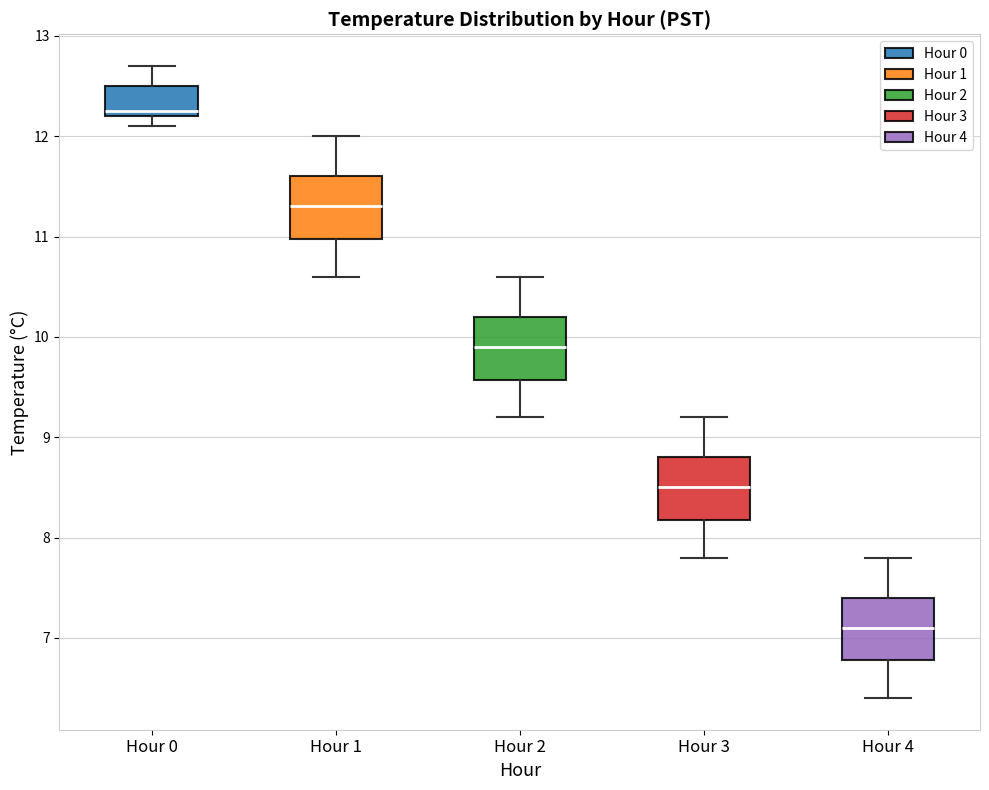

Which box has the highest median line?

Hour 0